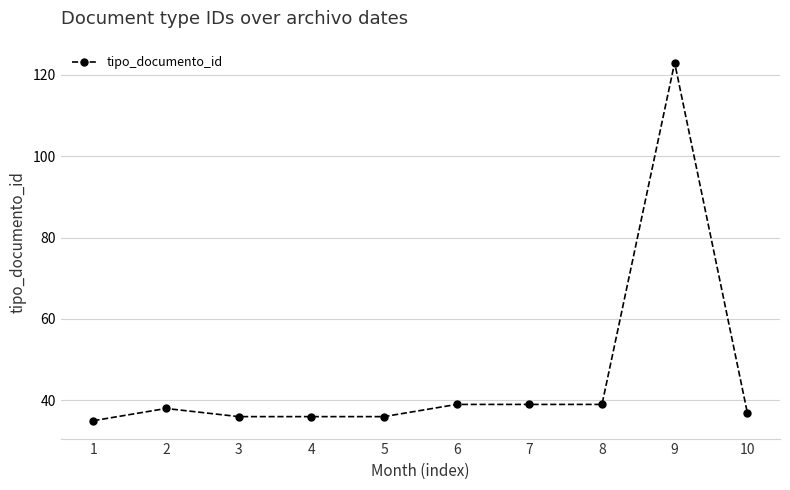

Between 6 and 5, which is larger?

6